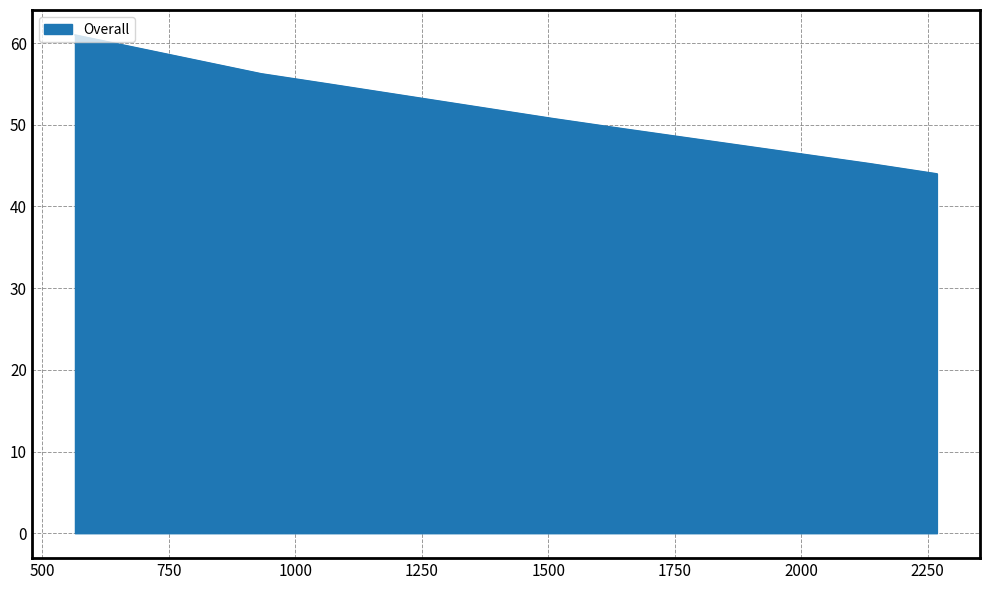

What is the average value?

51.7